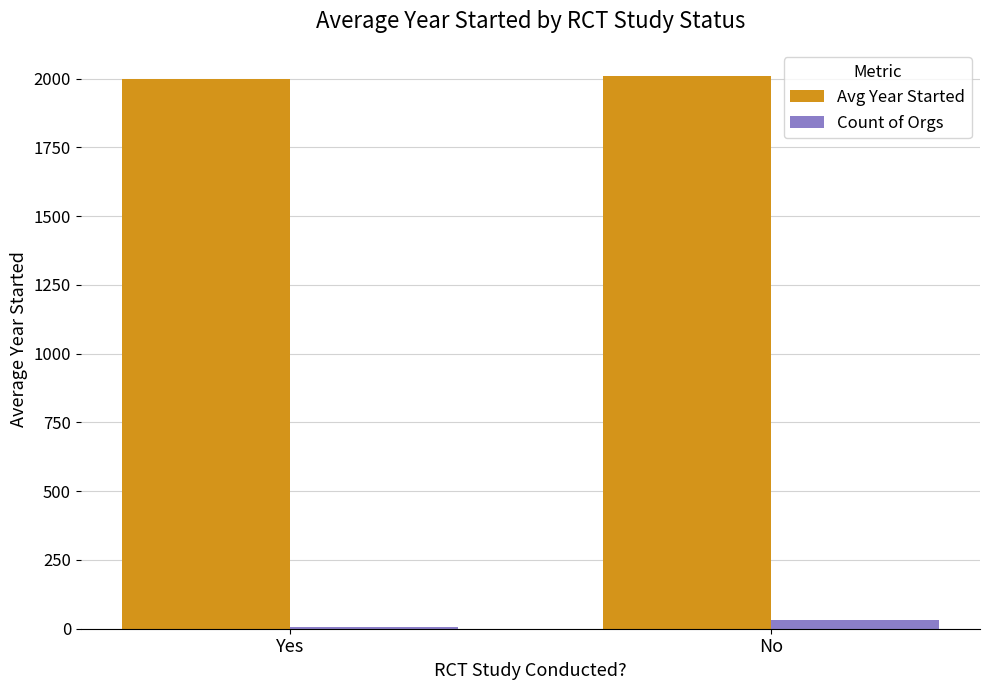

At which category is the sum across all series the highest?

No